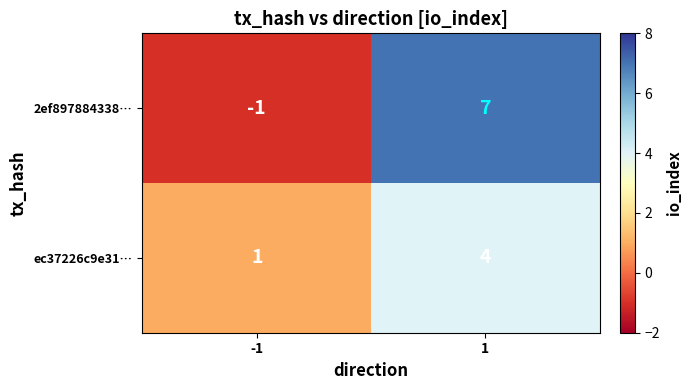

List the series in order of their peak value, highest first.

2ef897884338…, ec37226c9e31…